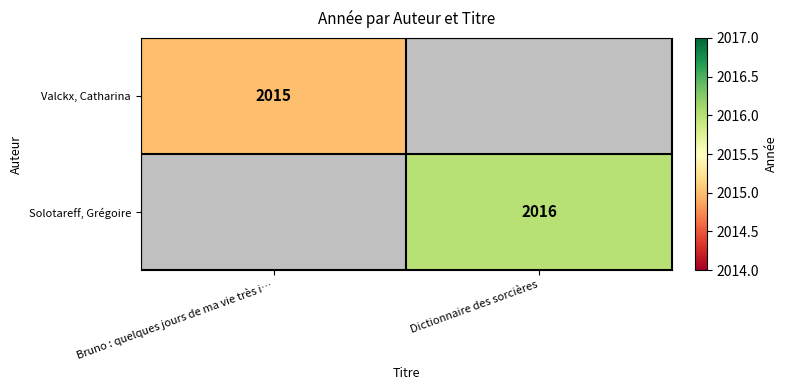

The value of Solotareff, Grégoire at Dictionnaire des sorcières is 1023. True or false?

False